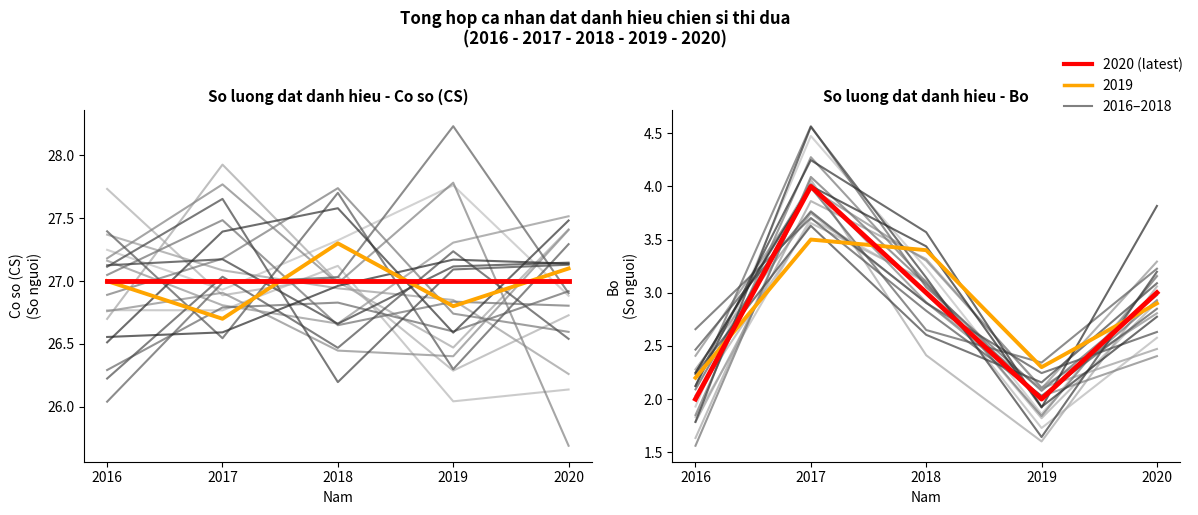

The chart shows a value of 2 at 2016. True or false?

True